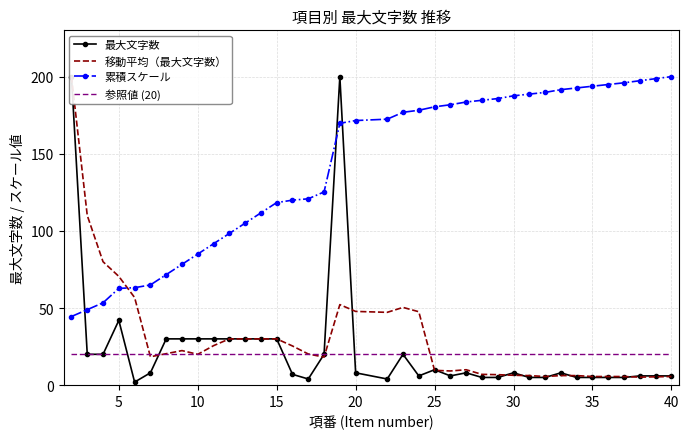

What is the average value of the 移動平均（最大文字数） series?

30.5